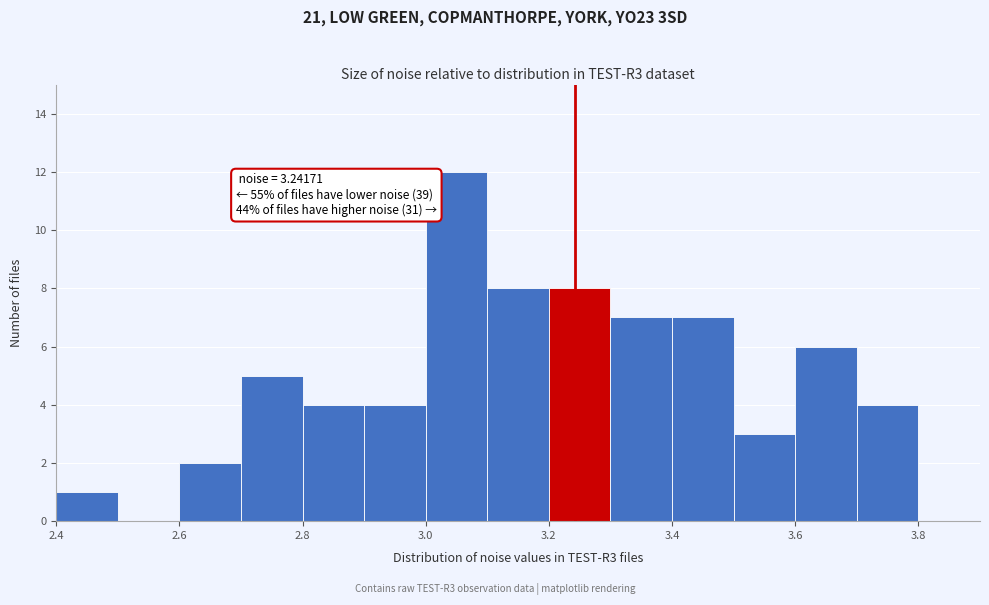

Over which range of the x-axis is the bar tallest?

3.0 to 3.1